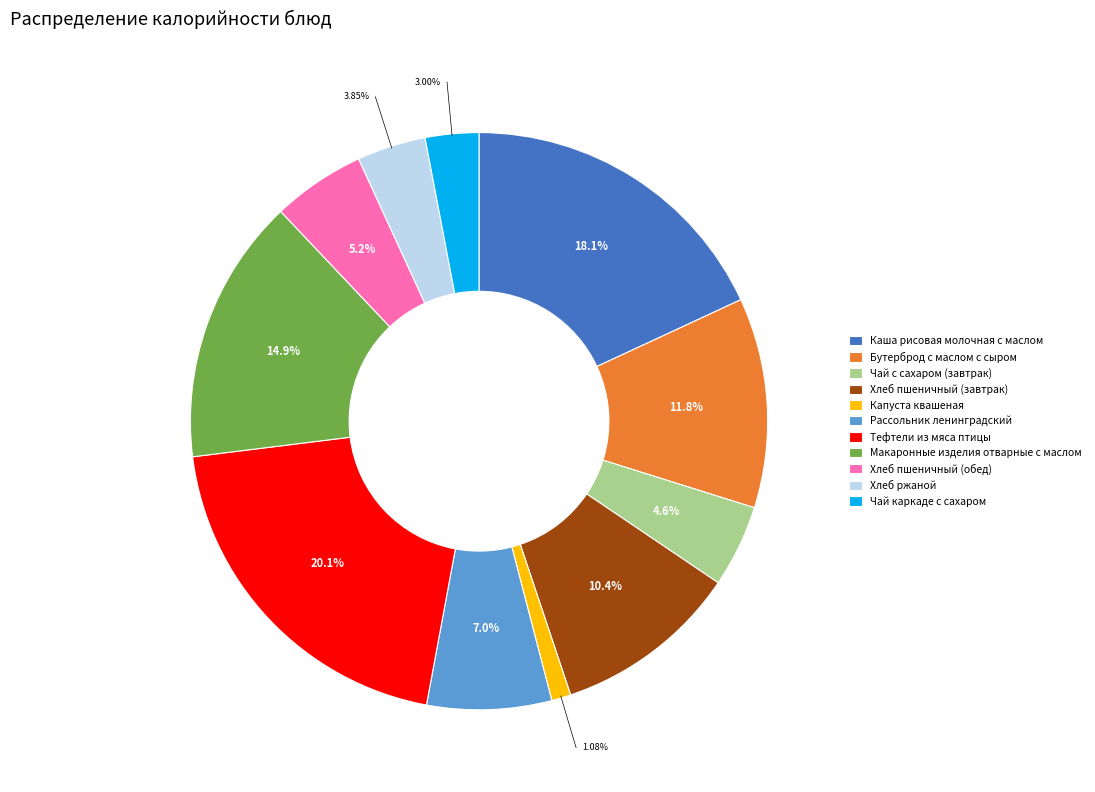

To the nearest percent, what is the difference between the largest and smallest slice percentages?

19%